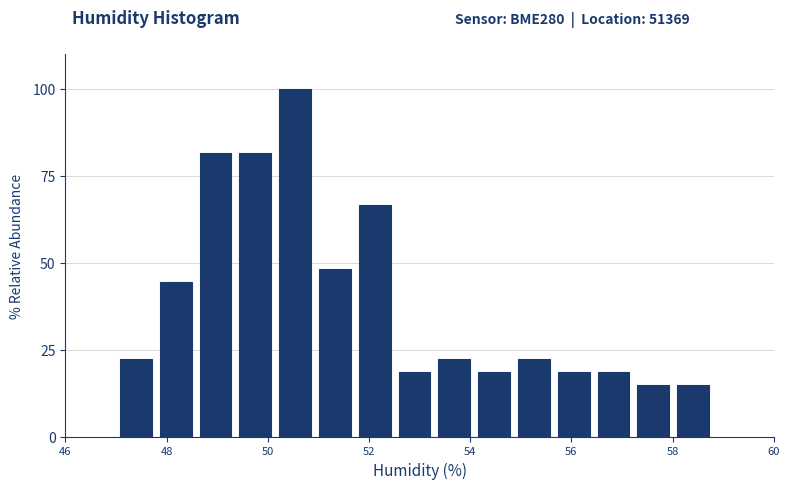

Around what value on the x-axis is the tallest bar? Give the approximate position of its centre, as read against the axis.

50.6